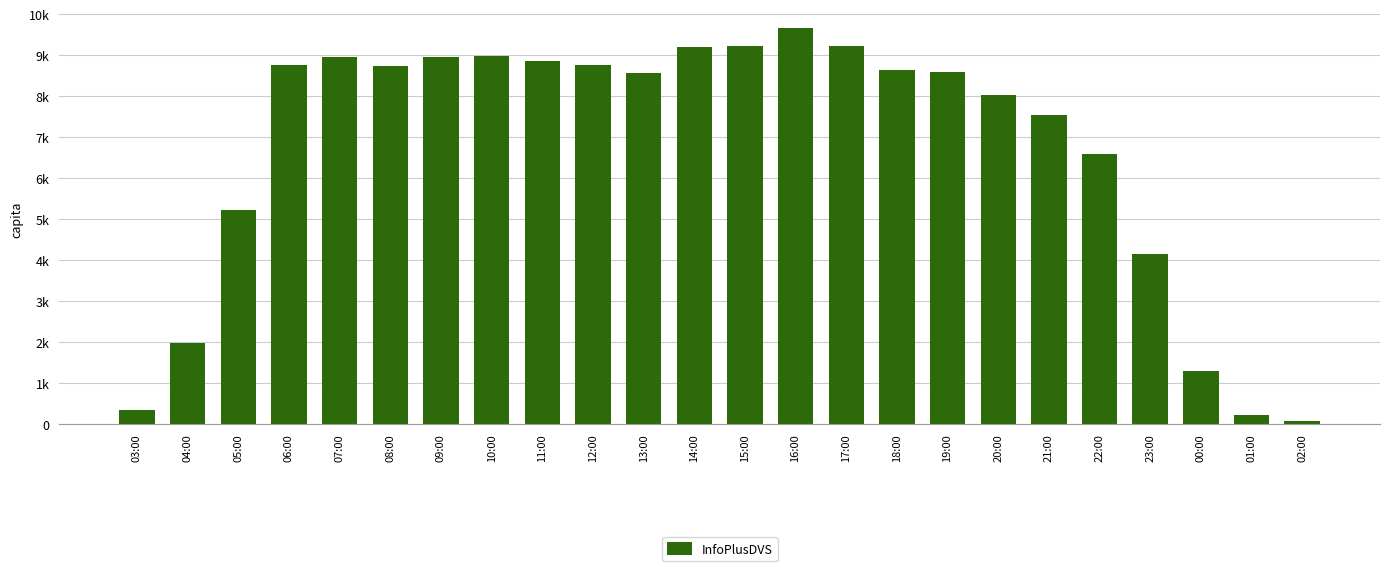

What is the ratio of the value at 05:00 to the value at 03:00?

15.1